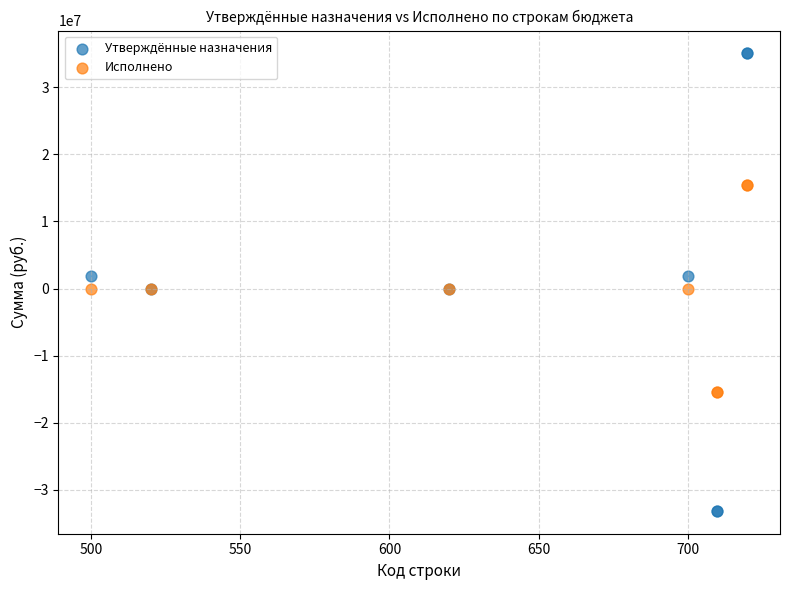

Which series contains the highest Y value?

Утверждённые назначения